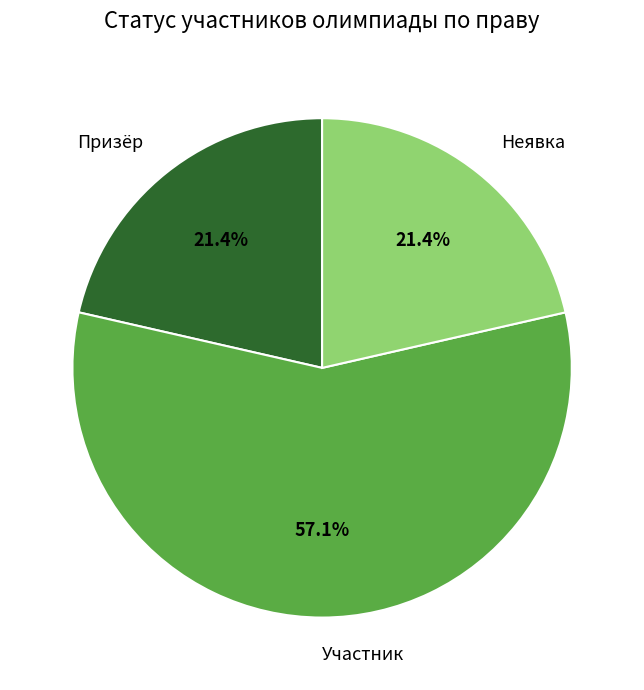

To the nearest percent, what percentage of the pie is Неявка?

21%